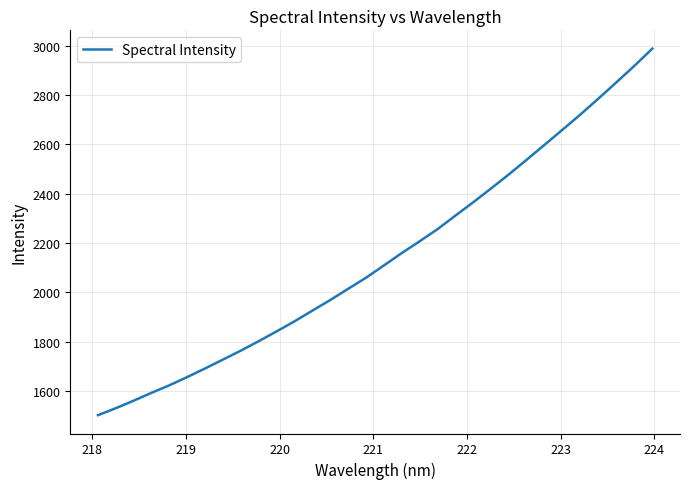

How many lines are shown in the chart?

1